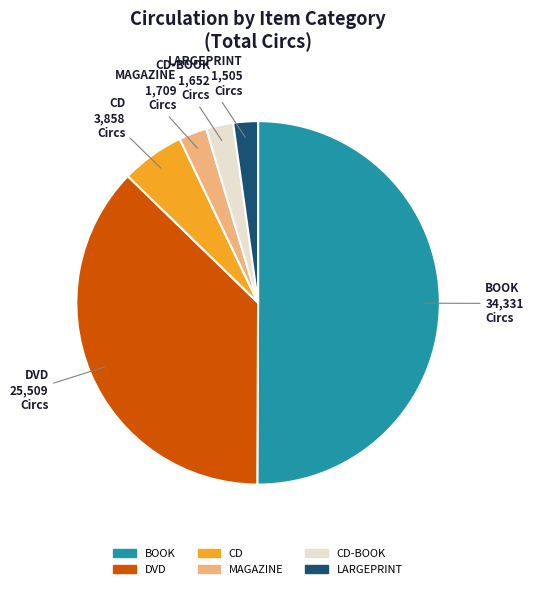

What is the largest slice in the pie chart?

BOOK